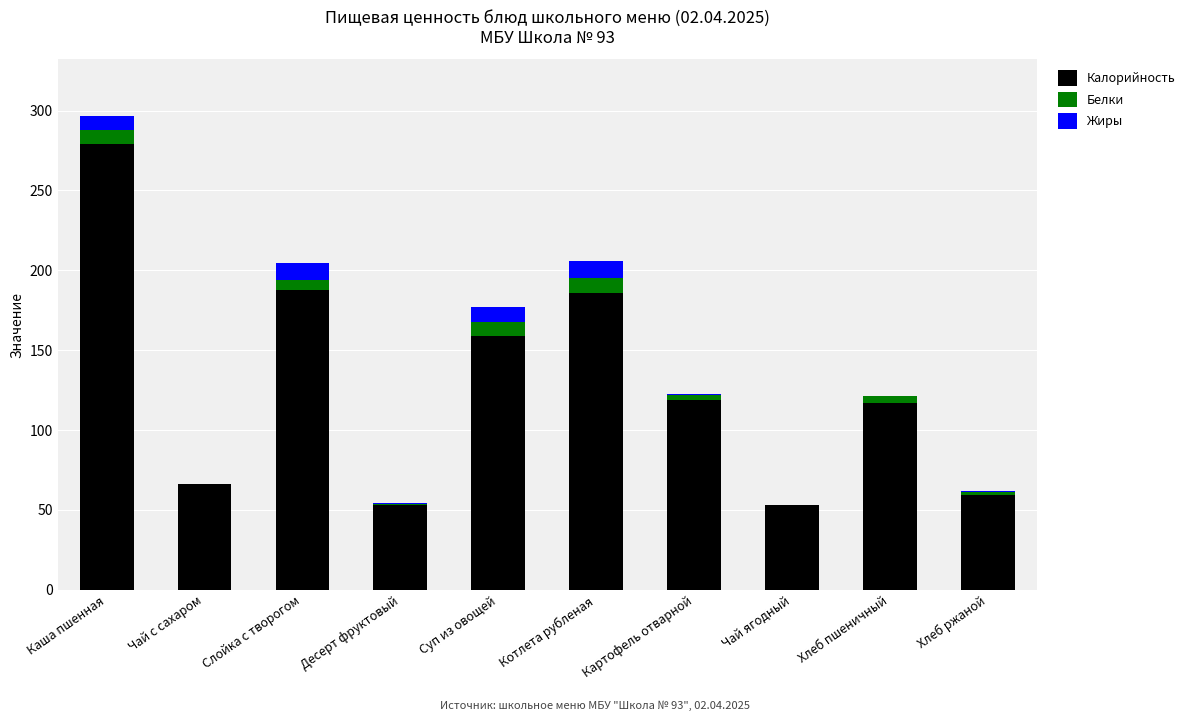

At which label does Калорийность first exceed 119?

Каша пшенная